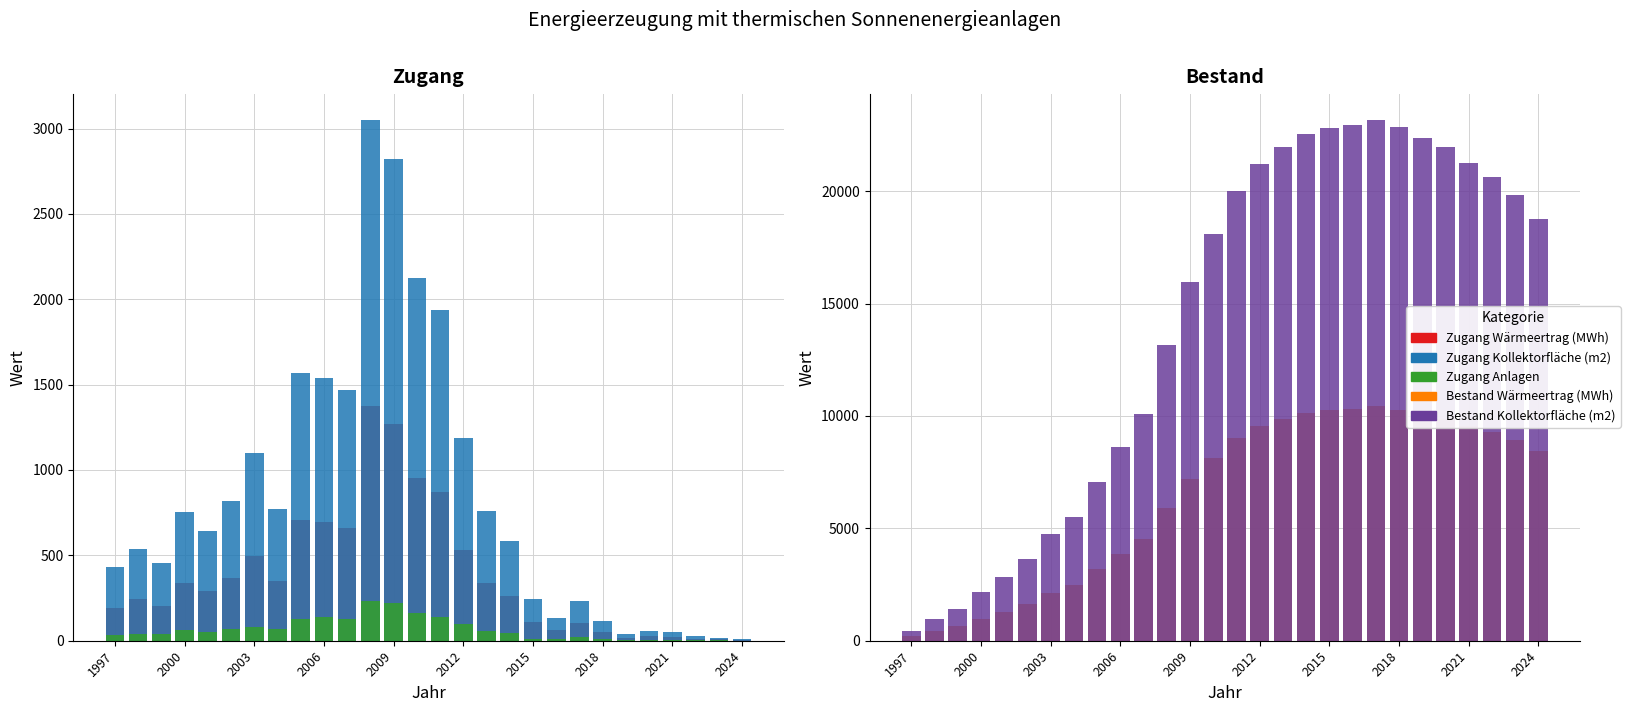

List the series in order of their peak value, lowest first.

Zugang Anlagen, Zugang Wärmeertrag (MWh), Zugang Kollektorfläche (m2), Bestand Wärmeertrag (MWh), Bestand Kollektorfläche (m2)